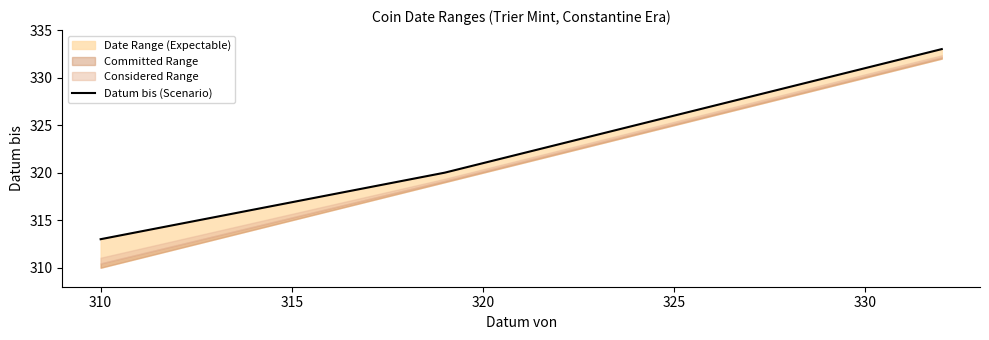

The chart shows a value of 320 at 320. True or false?

True